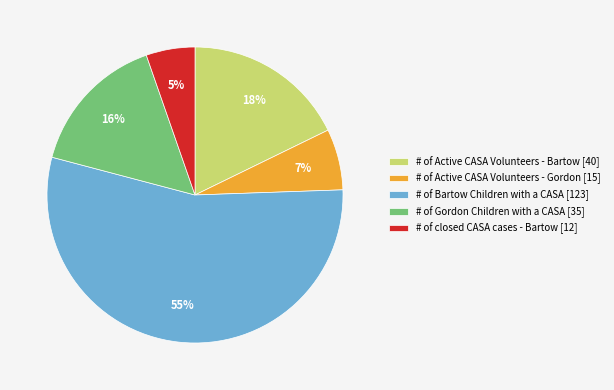

Does # of Bartow Children with a CASA represent more than half of the total?

Yes